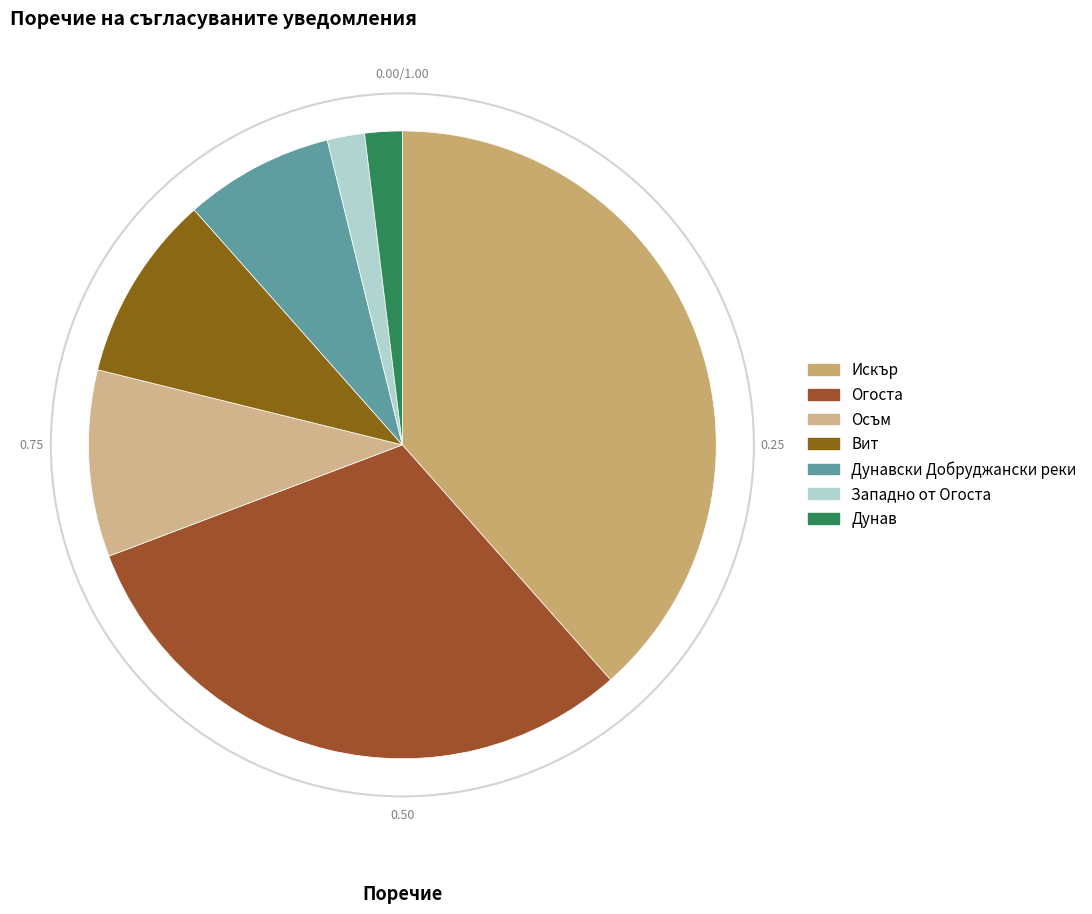

Does Огоста represent more than half of the total?

No